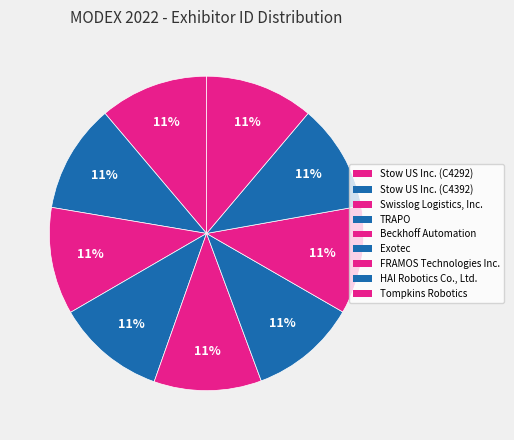

Is Beckhoff Automation the majority of the pie?

No